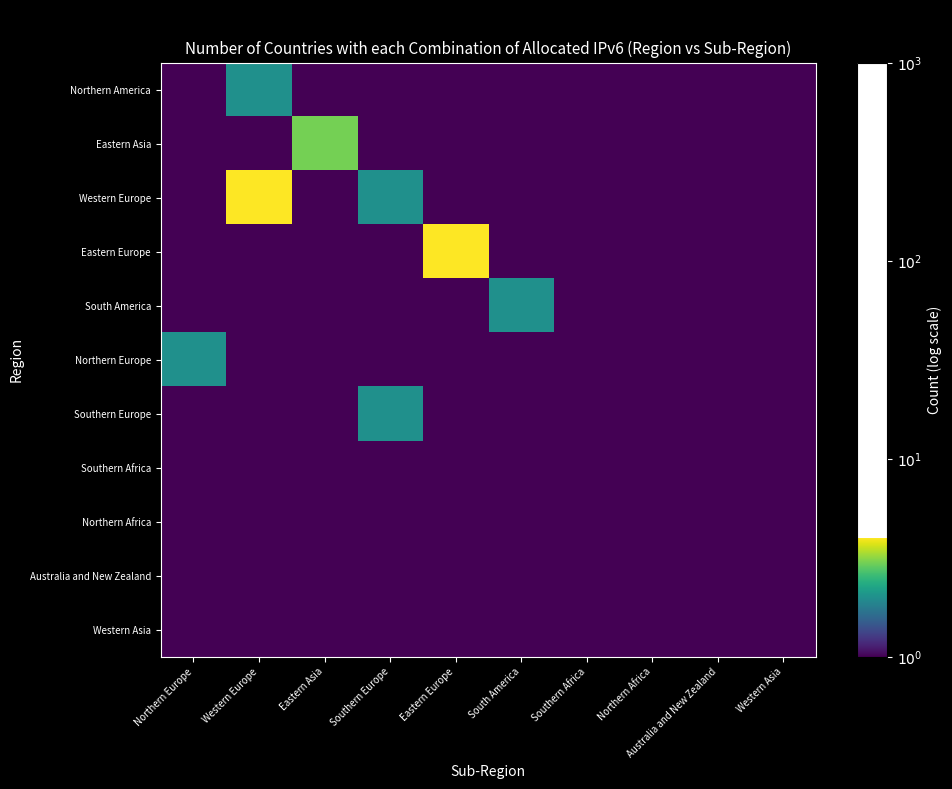

Which has a higher value, Western Europe or South America?

Western Europe